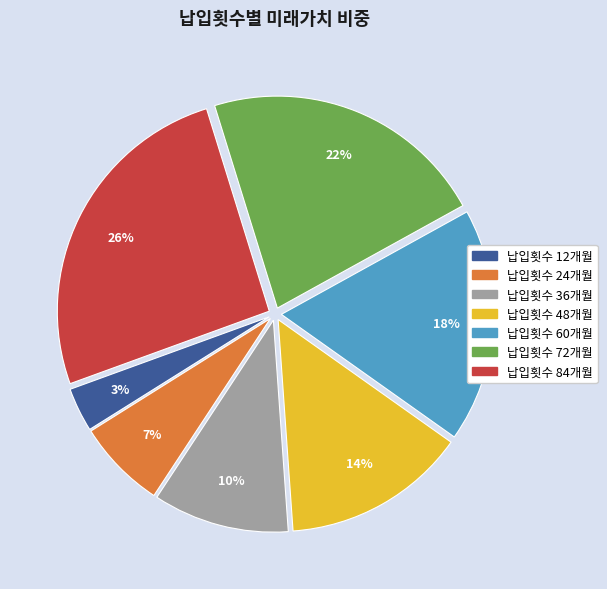

How many segments does this pie chart have?

7